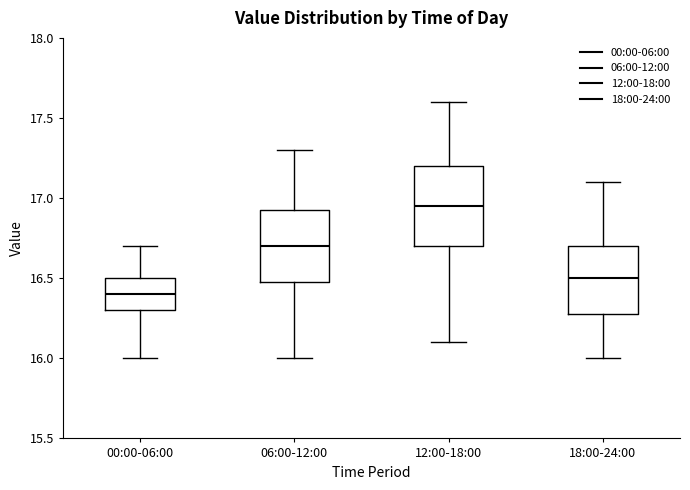

Comparing the boxes themselves (not the whiskers), which one is the tallest?

12:00-18:00